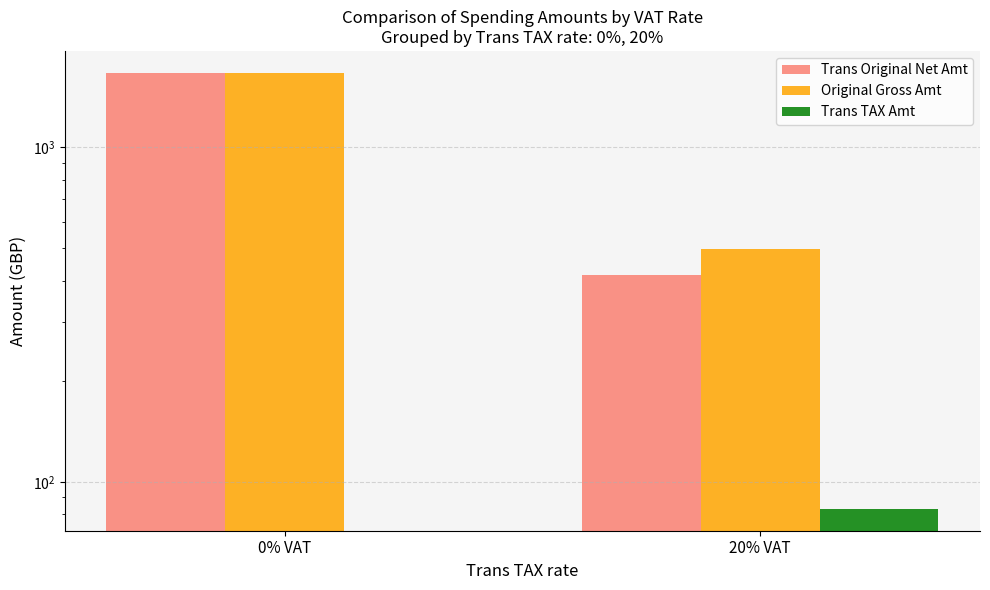

Reading left to right, extract all data points from this chart.

Trans Original Net Amt: 0% VAT=1671.8	20% VAT=415.5
Original Gross Amt: 0% VAT=1671.8	20% VAT=498.6
Trans TAX Amt: 0% VAT=0.0	20% VAT=83.1